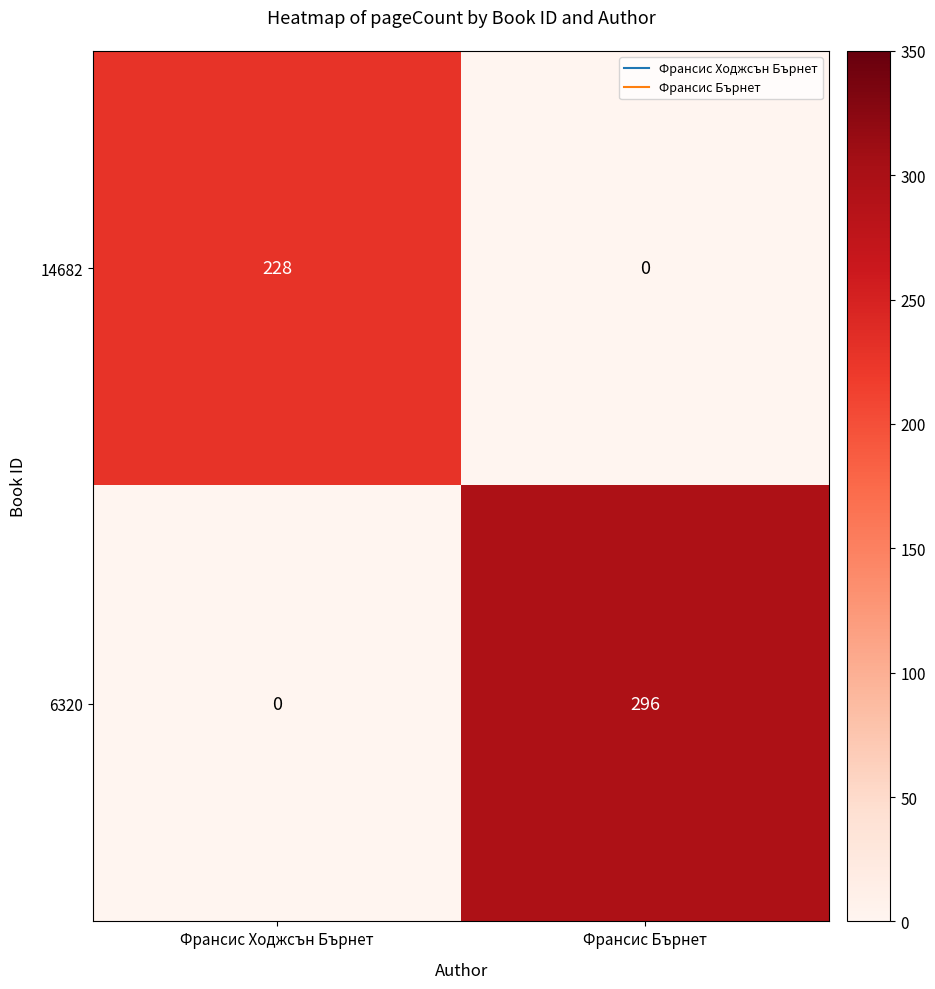

Between Франсис Ходжсън Бърнет and Франсис Бърнет, which series saw the biggest shift?

6320